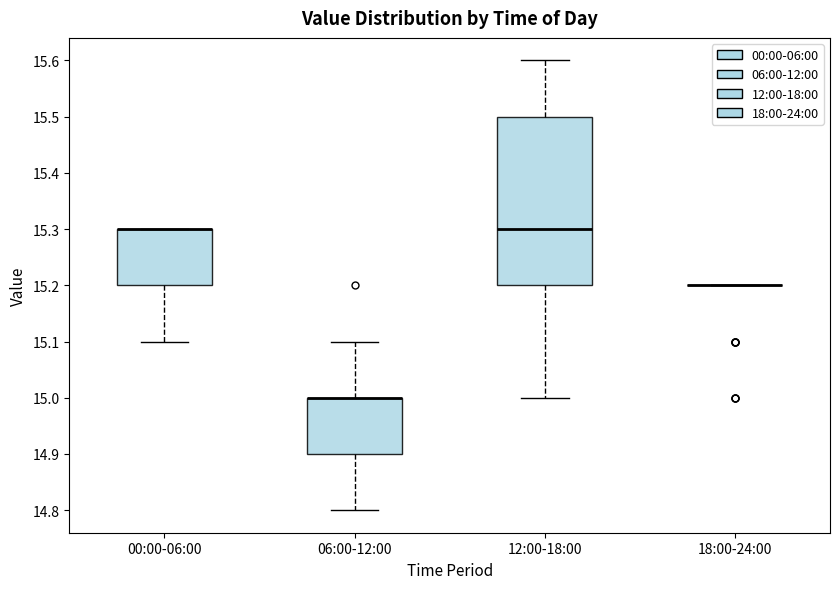

Reading left to right, transcribe this box plot: for each box, give where its median line is, the range the box spans, and where its two whiskers end, as read against the y-axis. The values are not printed on the chart, so give them approximately, as read against the axis.

00:00-06:00: median 15.3 (drawn on the box's upper edge), box 15.2 to 15.3, whiskers 15.1 to 15.3
06:00-12:00: median 15.0 (drawn on the box's upper edge), box 14.9 to 15.0, whiskers 14.8 to 15.1
12:00-18:00: median 15.3, box 15.2 to 15.5, whiskers 15.0 to 15.6
18:00-24:00: box collapsed to a line at 15.2, whiskers 15.2 to 15.2